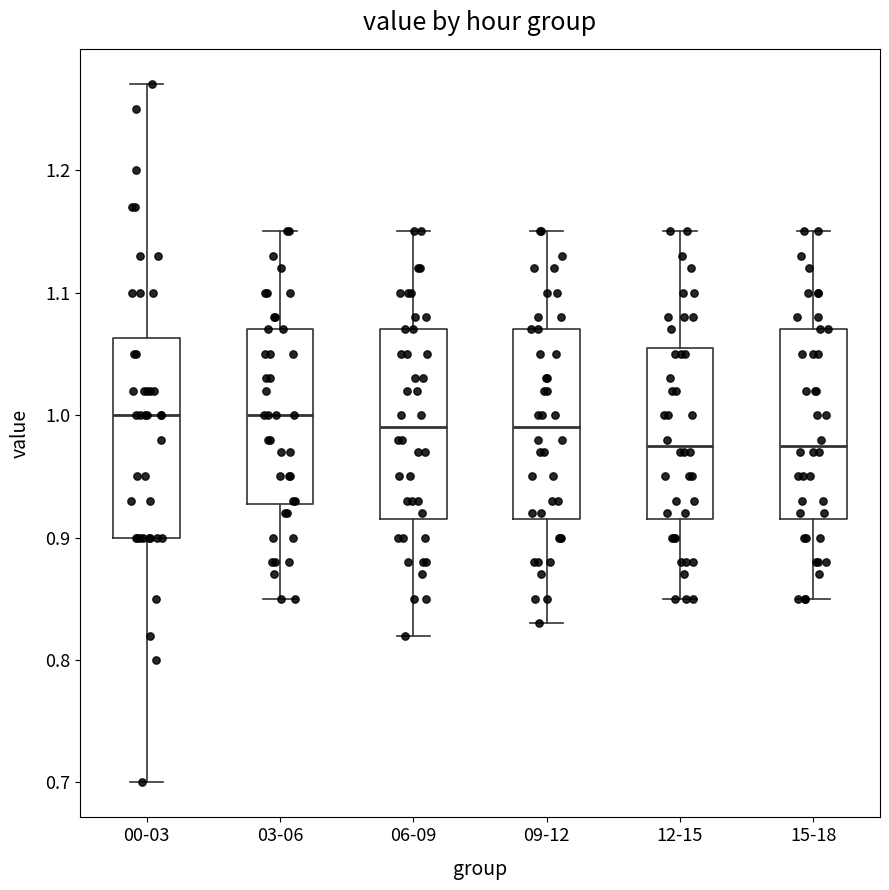

Reading left to right, transcribe this box plot: for each box, give where its median line is, the range the box spans, and where its two whiskers end, as read against the y-axis. The values are not printed on the chart, so give them approximately, as read against the axis.

00-03: median 1.00, box 0.90 to 1.06, whiskers 0.70 to 1.27
03-06: median 1.00, box 0.93 to 1.07, whiskers 0.85 to 1.15
06-09: median 0.99, box 0.92 to 1.07, whiskers 0.82 to 1.15
09-12: median 0.99, box 0.92 to 1.07, whiskers 0.83 to 1.15
12-15: median 0.98, box 0.92 to 1.06, whiskers 0.85 to 1.15
15-18: median 0.98, box 0.92 to 1.07, whiskers 0.85 to 1.15